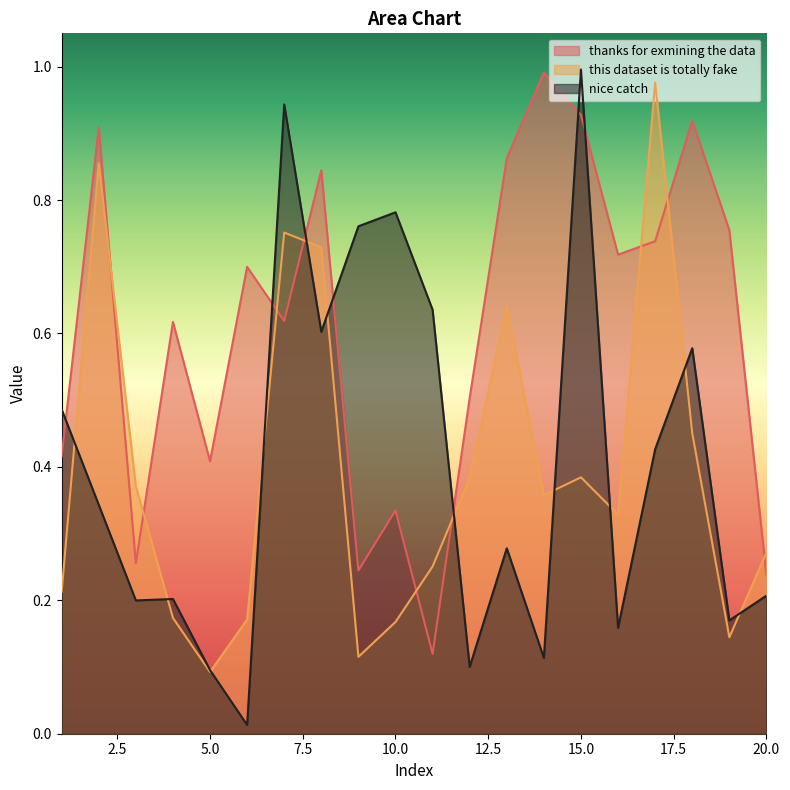

Does the chart have visible grid lines?

No